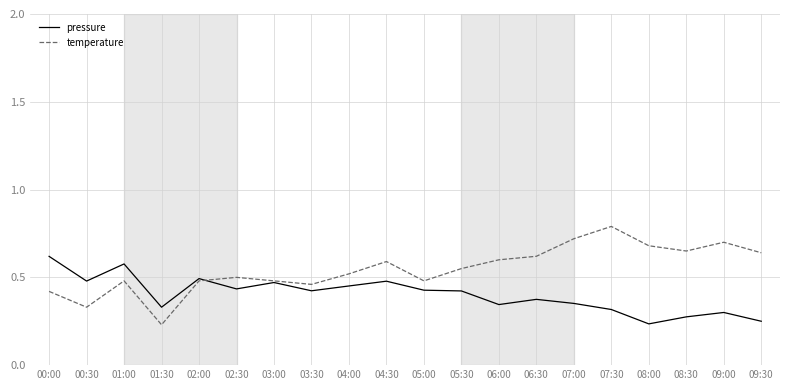

List the series in order of their peak value, highest first.

temperature, pressure